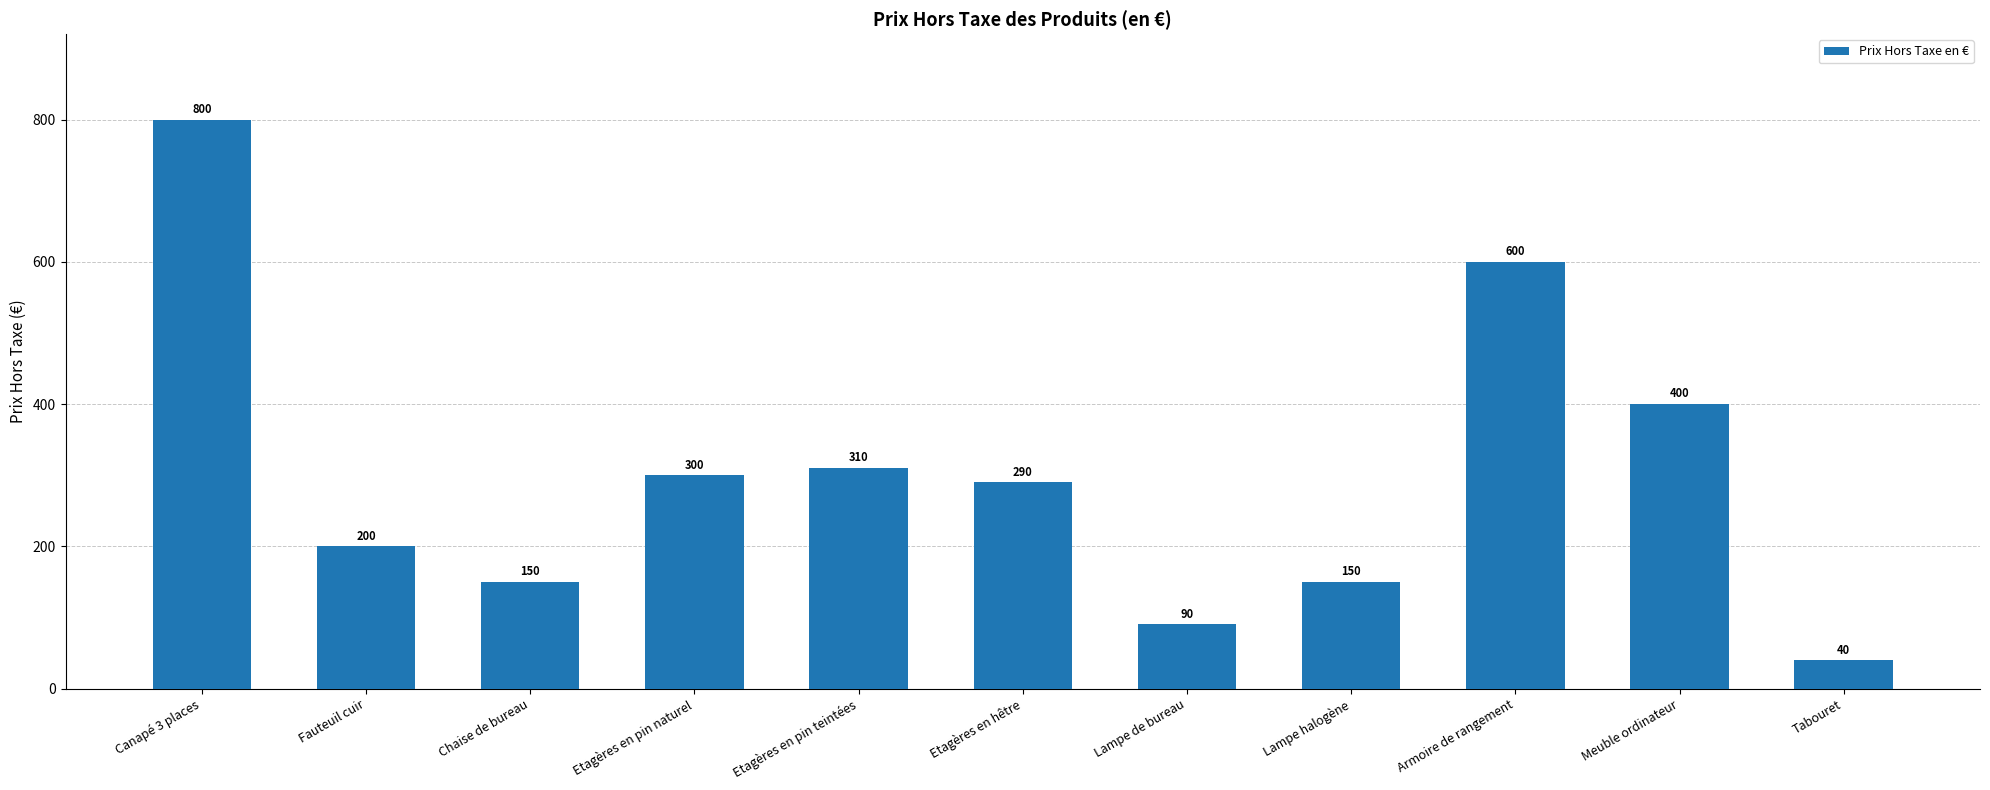

Is it true that the value at Canapé 3 places is 287?

False